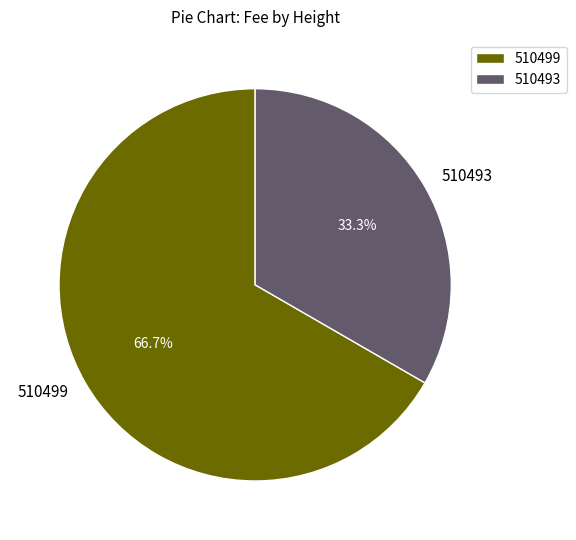

Which category has the smallest portion of the pie?

510493